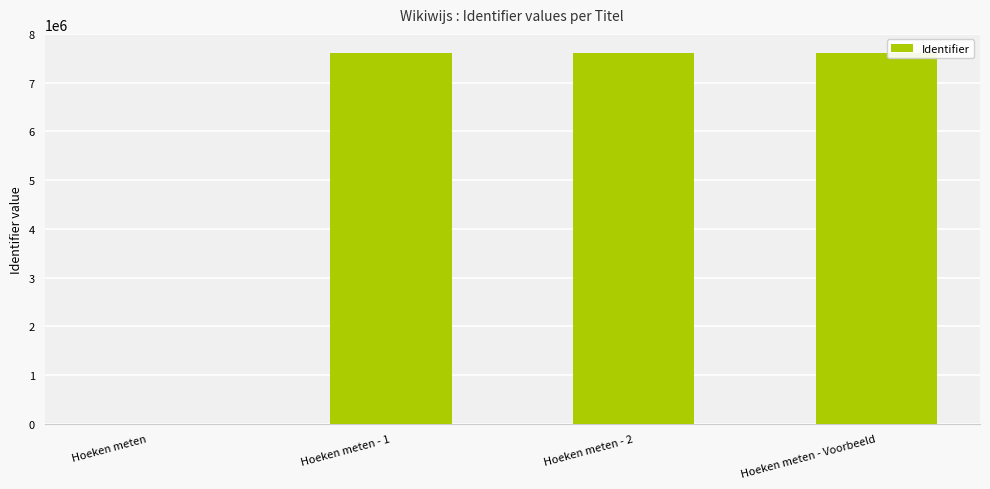

Between Hoeken meten and Hoeken meten - Voorbeeld, which is larger?

Hoeken meten - Voorbeeld